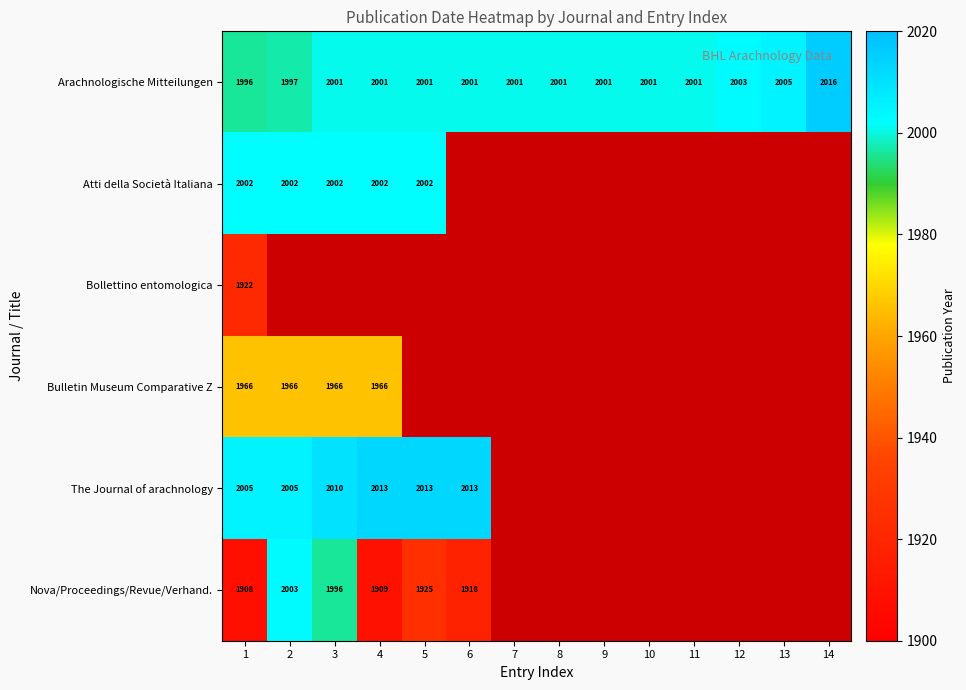

What is the difference between the highest and lowest values at 1?

97